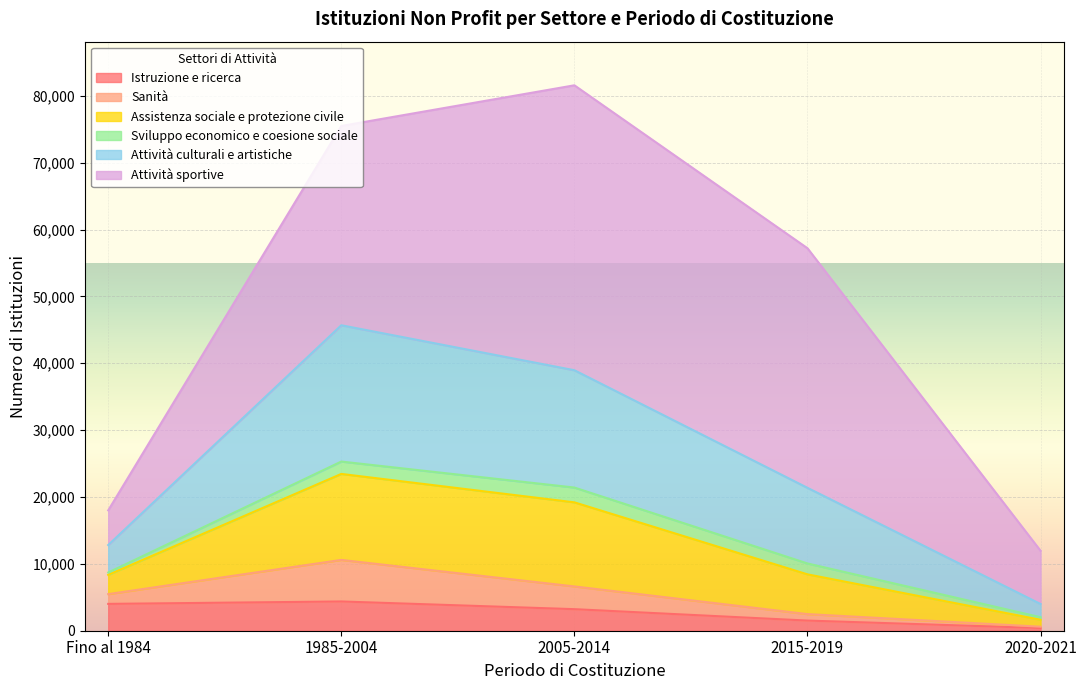

What are all the series names shown in the legend?

Istruzione e ricerca, Sanità, Assistenza sociale e protezione civile, Sviluppo economico e coesione sociale, Attività culturali e artistiche, Attività sportive